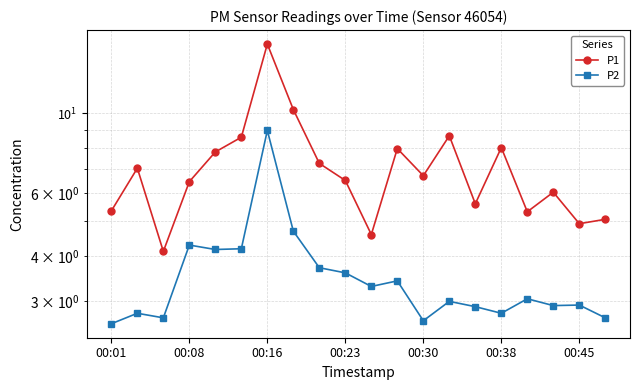

Reading left to right, list all the values displayed in this chart.

P1: 5.3	7.0	4.1	6.5	7.8	8.6	15.6	10.2	7.2	6.5	4.6	8.0	6.7	8.7	5.6	8.0	5.3	6.0	4.9	5.1
P2: 2.6	2.8	2.7	4.3	4.2	4.2	8.9	4.7	3.7	3.6	3.3	3.4	2.6	3.0	2.9	2.8	3.0	2.9	2.9	2.7